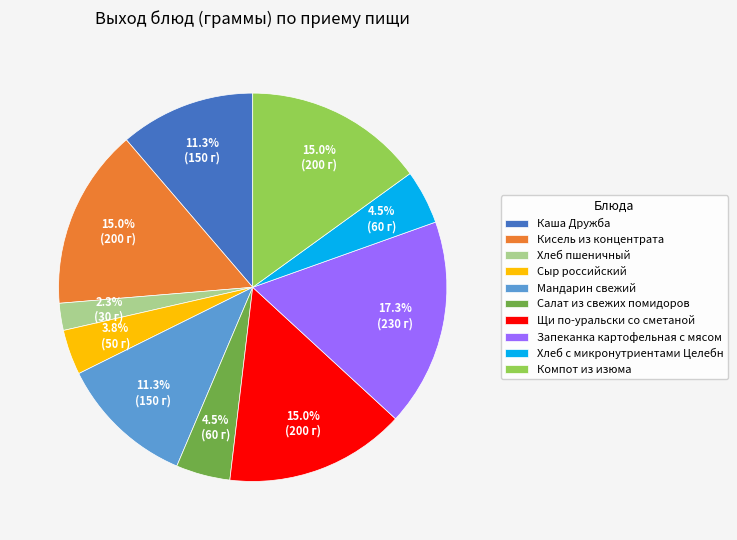

Which slice is the smallest?

Хлеб пшеничный